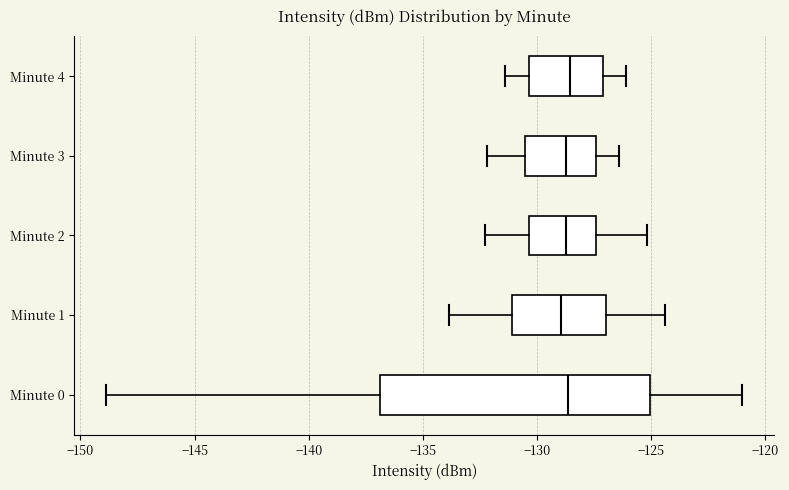

Reading bottom to top, read every box against the x-axis: the position of its median line, the range the box covers, and the ends of its whiskers. The values are not printed on the chart, so give them approximately, as read against the axis.

Minute 0: median -128.5, box -137.0 to -125.0, whiskers -149.0 to -121.0
Minute 1: median -129.0, box -131.0 to -127.0, whiskers -134.0 to -124.5
Minute 2: median -128.5, box -130.5 to -127.5, whiskers -132.5 to -125.0
Minute 3: median -128.5, box -130.5 to -127.5, whiskers -132.0 to -126.5
Minute 4: median -128.5, box -130.5 to -127.0, whiskers -131.5 to -126.0